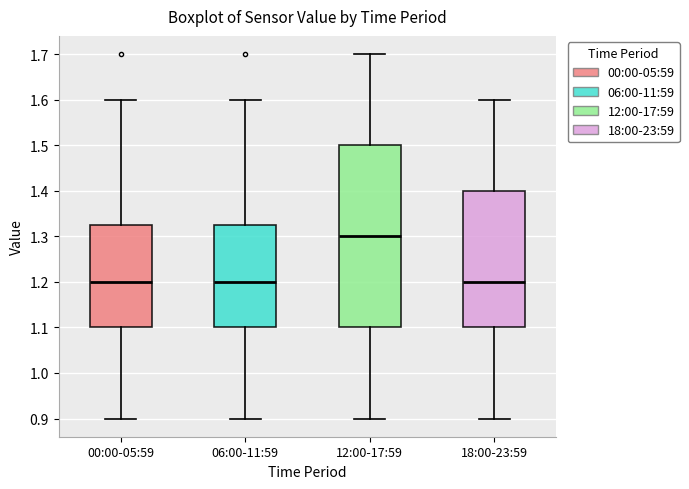

Reading left to right, read every box against the y-axis: the position of its median line, the range the box covers, and the ends of its whiskers. The values are not printed on the chart, so give them approximately, as read against the axis.

00:00-05:59: median 1.20, box 1.10 to 1.33, whiskers 0.90 to 1.60
06:00-11:59: median 1.20, box 1.10 to 1.33, whiskers 0.90 to 1.60
12:00-17:59: median 1.30, box 1.10 to 1.50, whiskers 0.90 to 1.70
18:00-23:59: median 1.20, box 1.10 to 1.40, whiskers 0.90 to 1.60